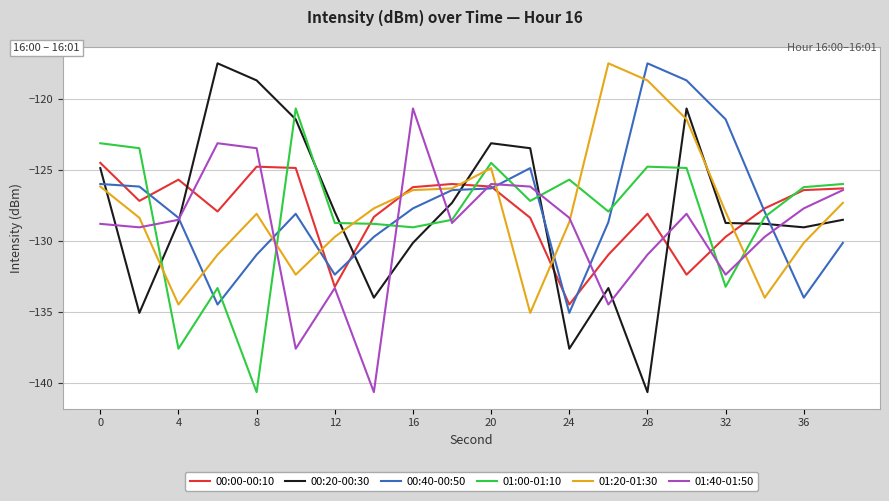

What is the smallest value displayed?

-140.6